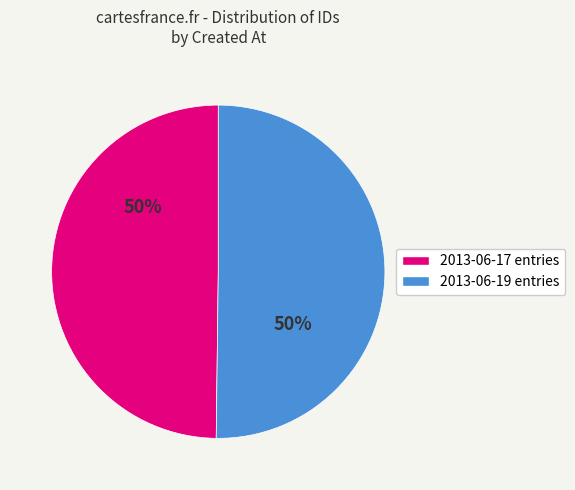

To the nearest percent, what is the average slice percentage?

50%